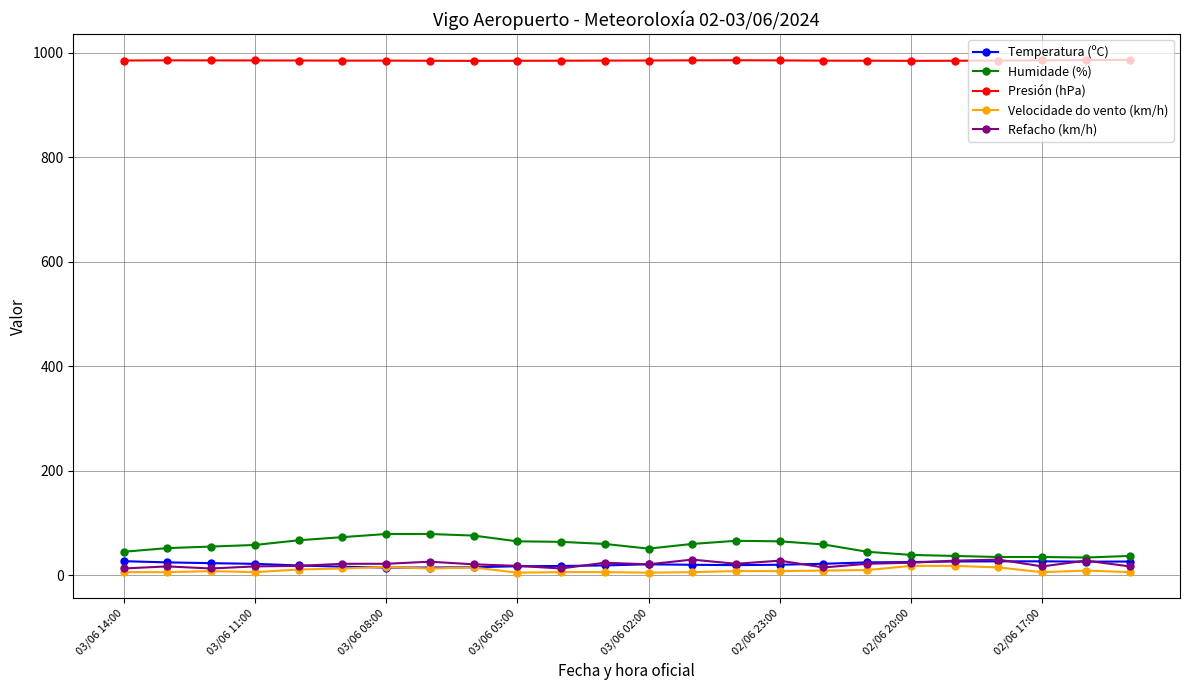

At how many categories does at least one series exceed 140?

24